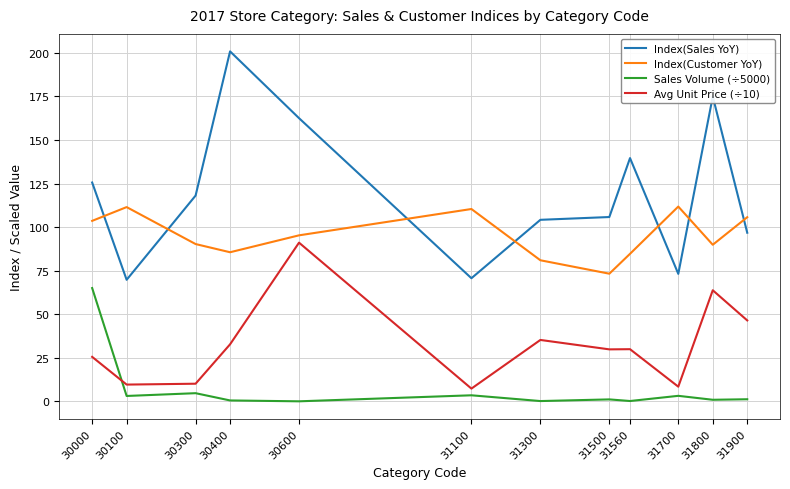

List the series in order of their overall mean, lowest first.

Sales Volume (÷5000), Avg Unit Price (÷10), Index(Customer YoY), Index(Sales YoY)